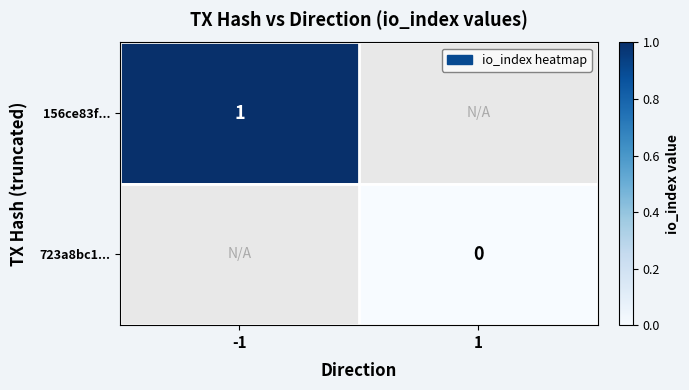

List the series in order of their overall mean, highest first.

156ce83f..., 723a8bc1...